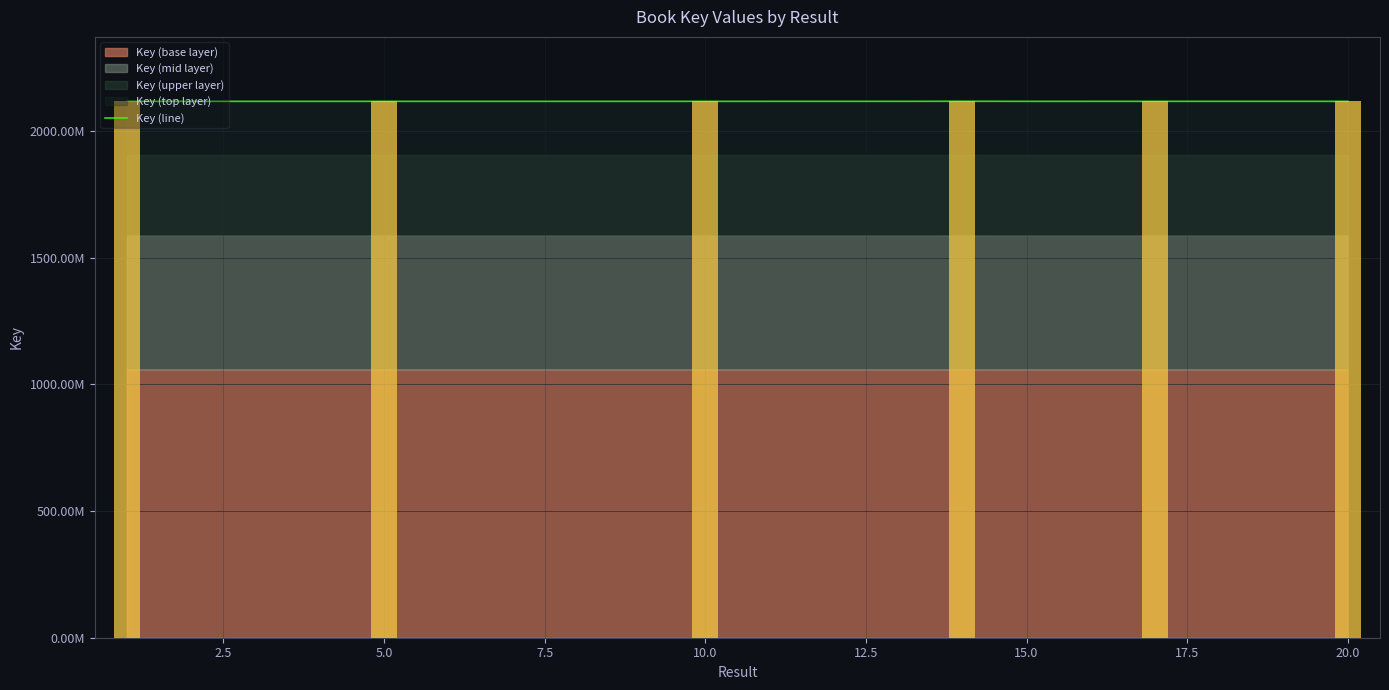

Reading right to left, list all the values displayed in this chart.

2117885854	2117892293	2117893445	2117891813	2117887467	2117881878	2118172047	2117883663	2117892011	2117887708	2117887721	2117887298	2117887285	2117887246	2117887259	2117878558	2117887218	2117887231	2117887311	2117887272